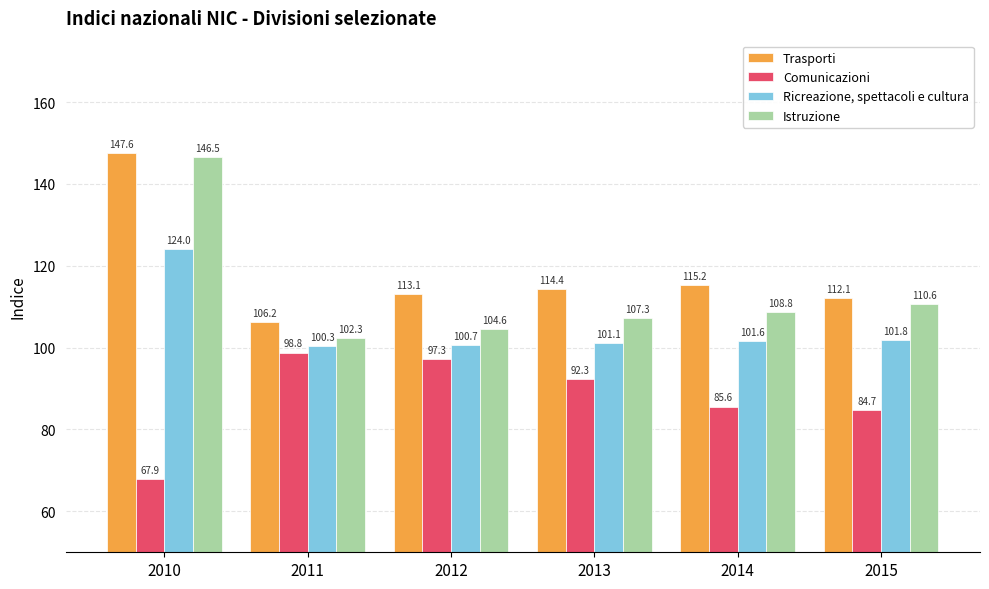

How many series are shown in this chart?

4